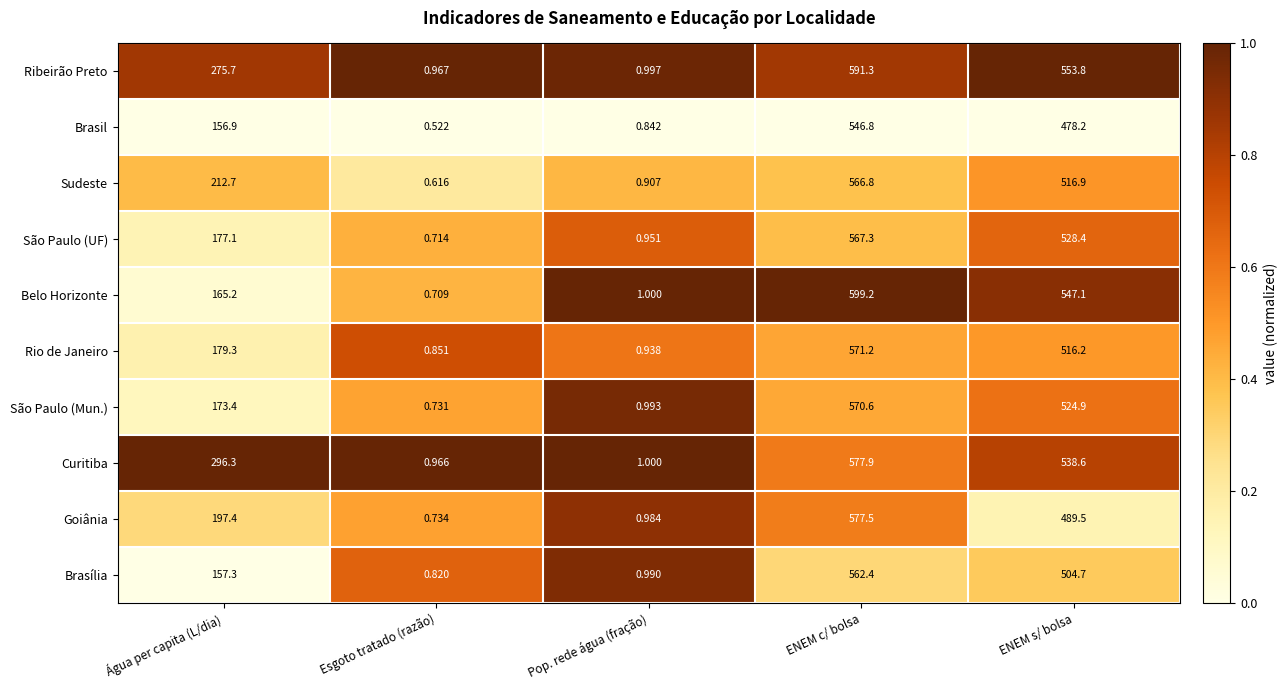

Which series has the widest spread of values?

Belo Horizonte